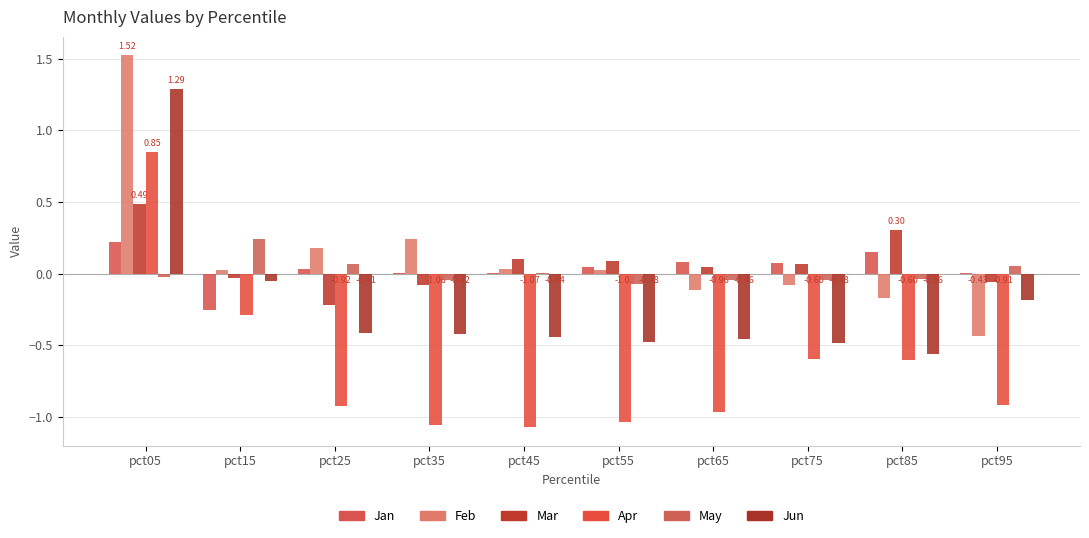

Reading right to left, transcribe all the data shown in this chart.

Jan: 0.0	0.1	0.1	0.1	0.0	0.0	0.0	0.0	-0.3	0.2
Feb: -0.4	-0.2	-0.1	-0.1	0.0	0.0	0.2	0.2	0.0	1.5
Mar: -0.1	0.3	0.1	0.0	0.1	0.1	-0.1	-0.2	-0.0	0.5
Apr: -0.9	-0.6	-0.6	-1.0	-1.0	-1.1	-1.1	-0.9	-0.3	0.8
May: 0.1	-0.0	-0.0	-0.0	-0.1	0.0	-0.0	0.1	0.2	-0.0
Jun: -0.2	-0.6	-0.5	-0.5	-0.5	-0.4	-0.4	-0.4	-0.0	1.3